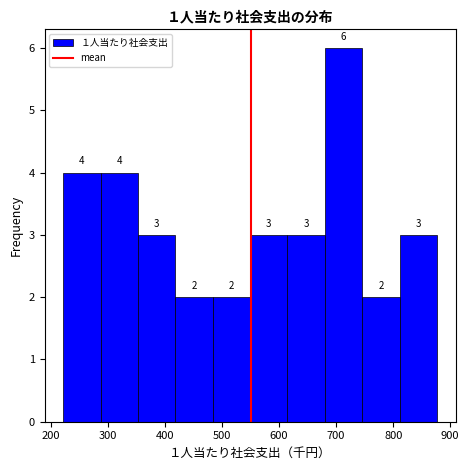

Over which range of the x-axis is the bar tallest?

680 to 750